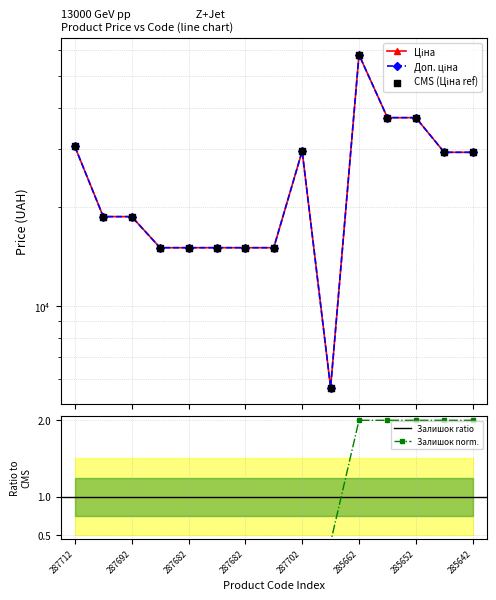

Is the value of Ціна at 285652 greater than the value of Доп. ціна at 287692?

Yes